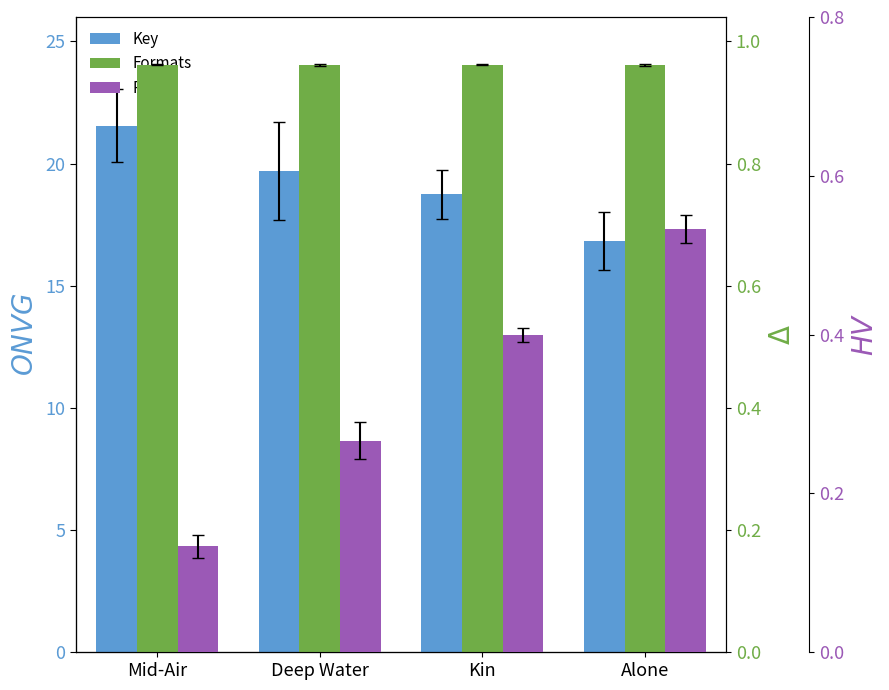

At which category is the sum across all series the highest?

Alone